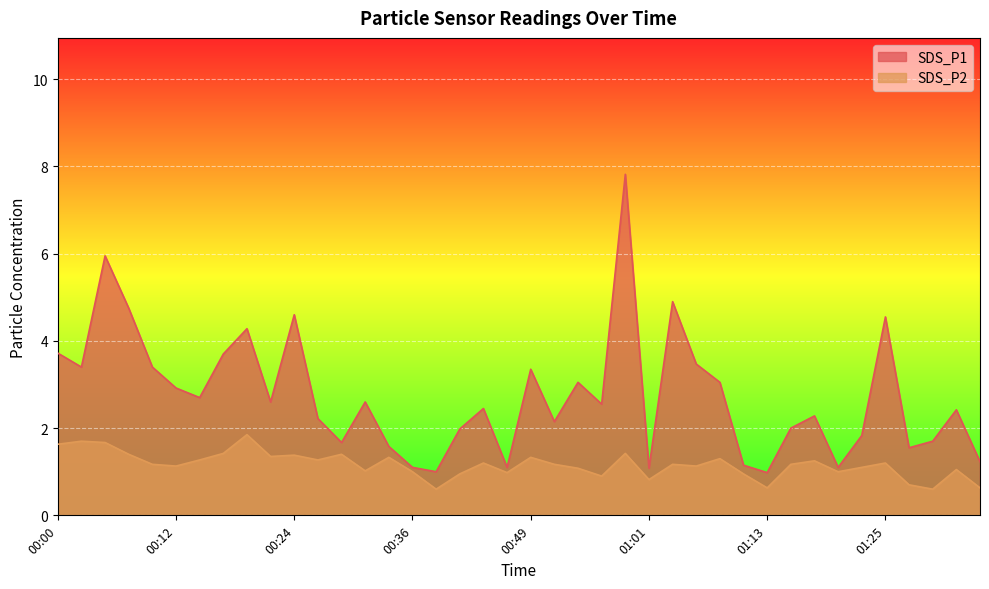

What are all the series names shown in the legend?

SDS_P1, SDS_P2